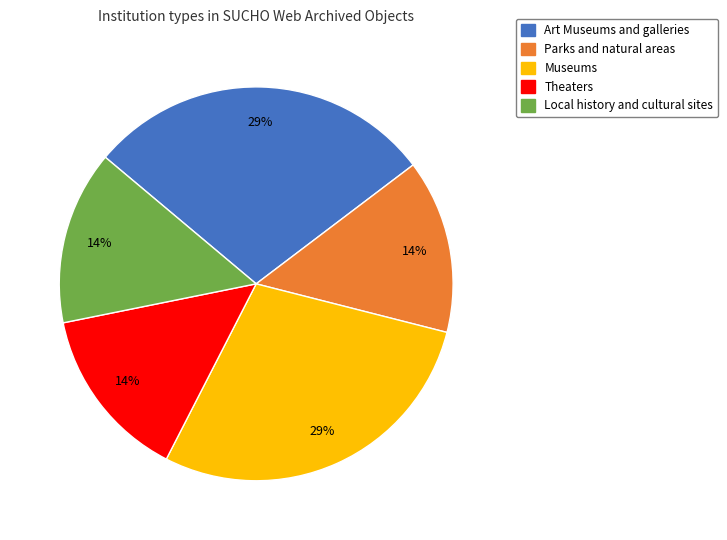

Combined, do Theaters and Art Museums and galleries account for over 50%?

No